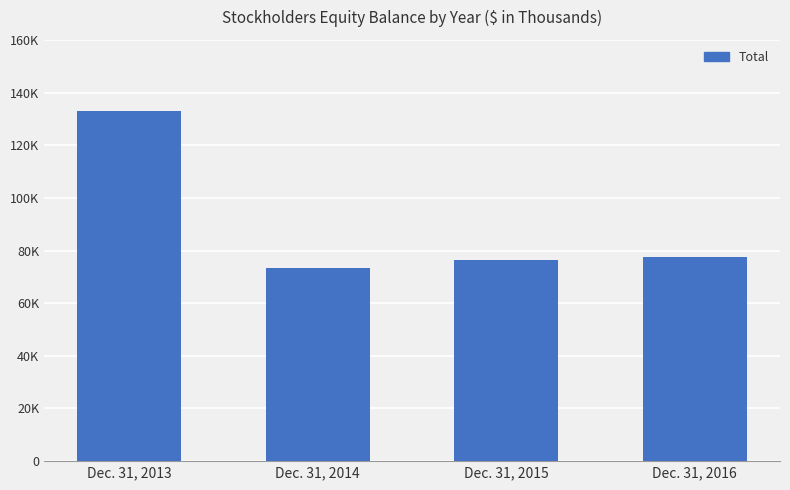

Where is the data nearest to the value 103247?

Dec. 31, 2016